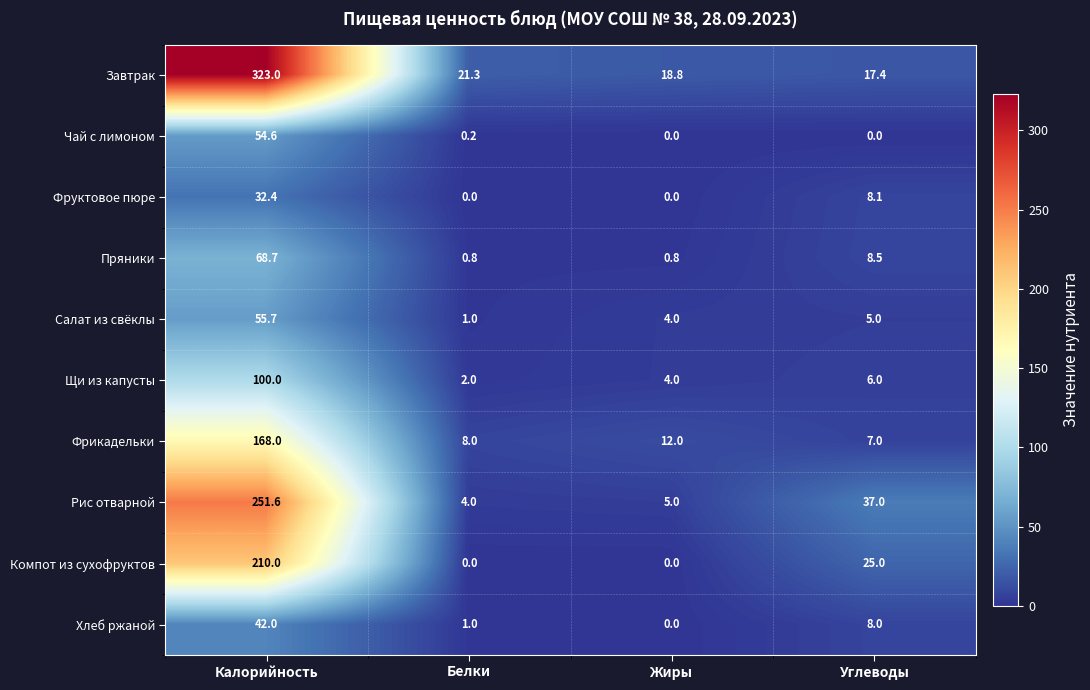

What is the total value across all series at Углеводы?

122.0